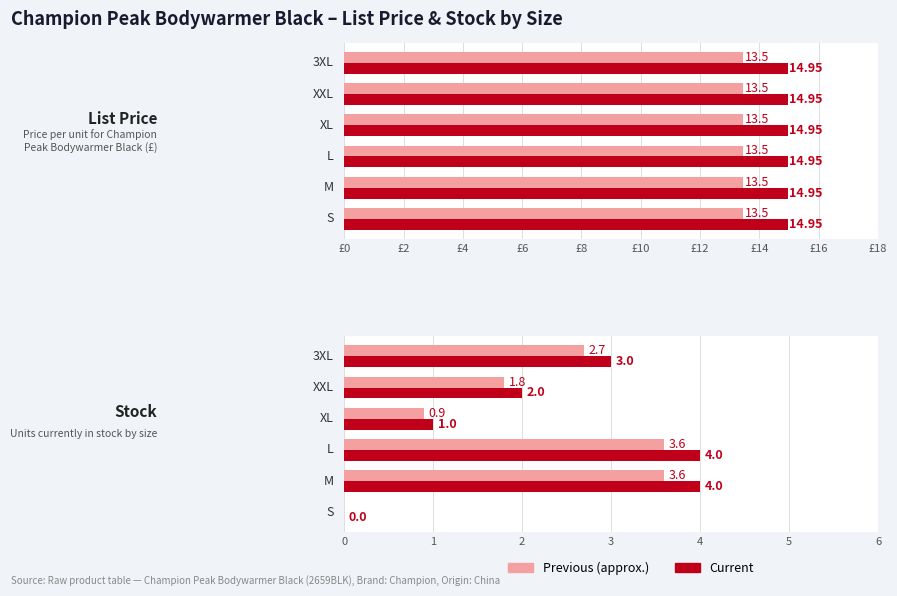

At how many categories does at least one series exceed 1?

4